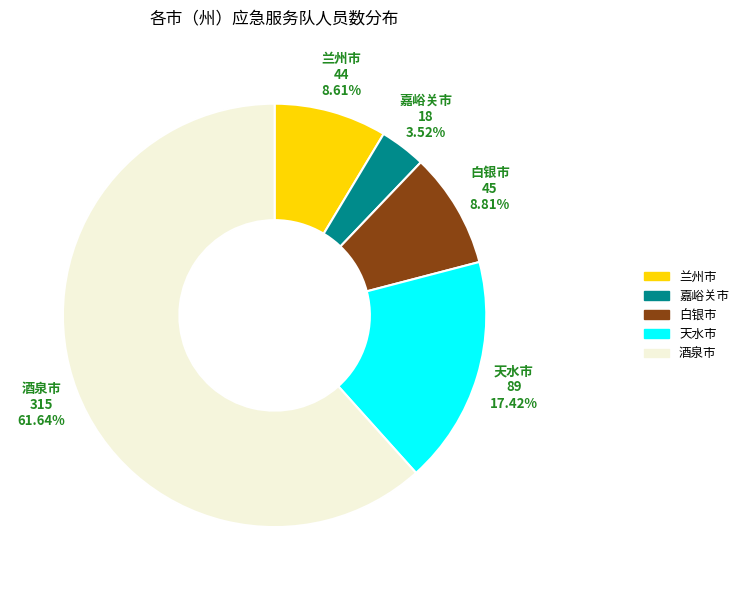

Is there any slice that represents more than half of the pie?

Yes